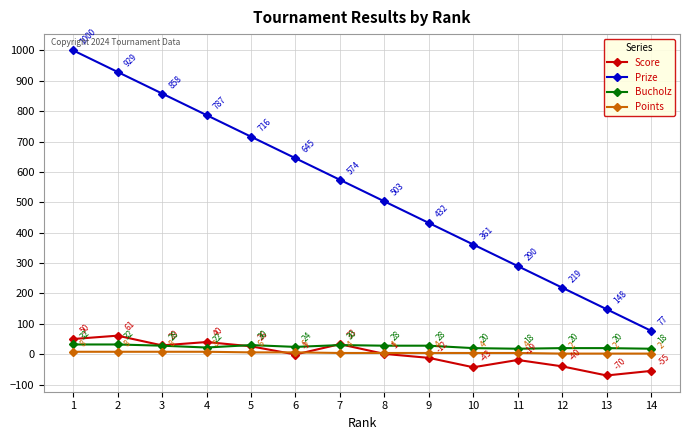

Between 2 and 8, which series saw the biggest shift?

Prize